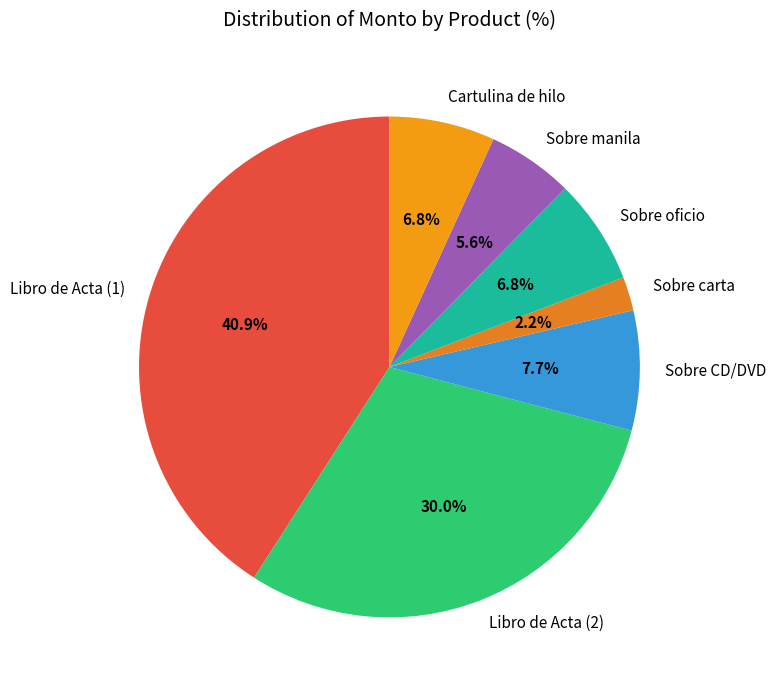

Is it true that Libro de Acta (1) is 41% of the pie?

True